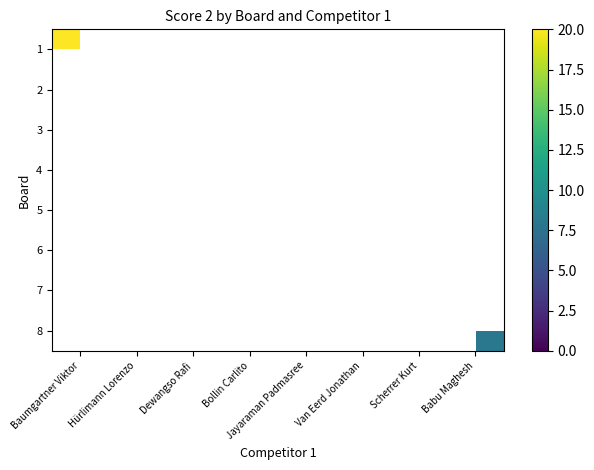

At how many categories does at least one series exceed 4?

5